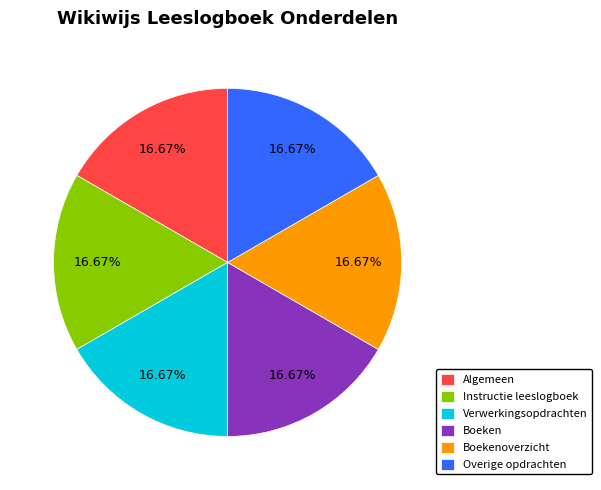

To the nearest percent, what portion does Instructie leeslogboek represent?

17%